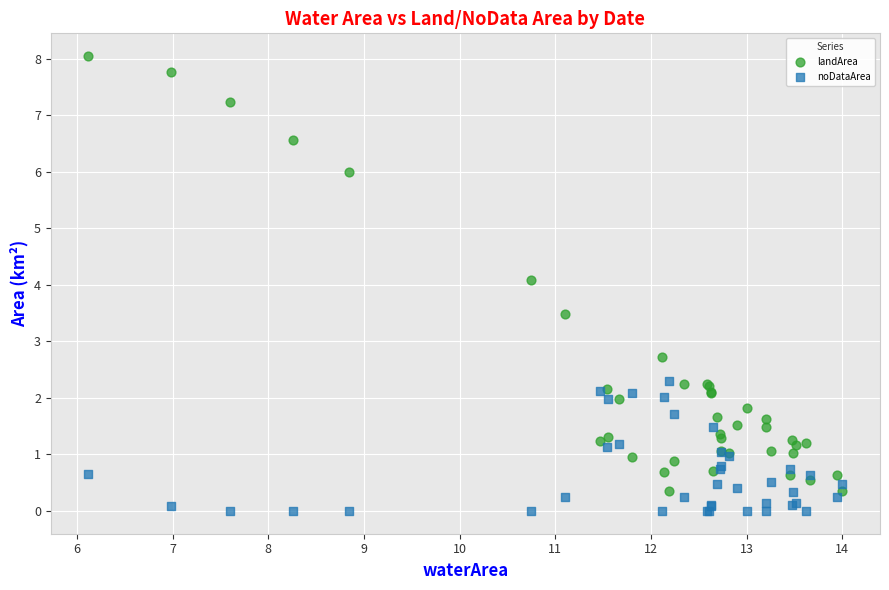

Which series has the largest Y range (max minus min)?

landArea